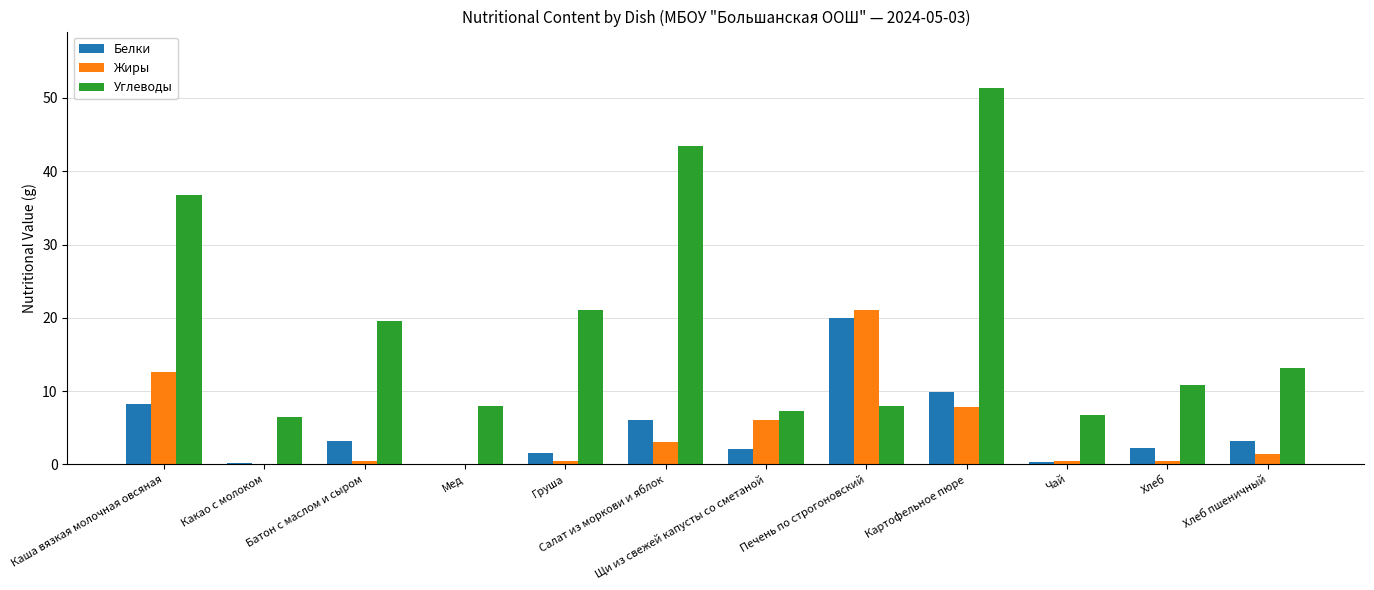

At which category is the sum across all series the highest?

Картофельное пюре